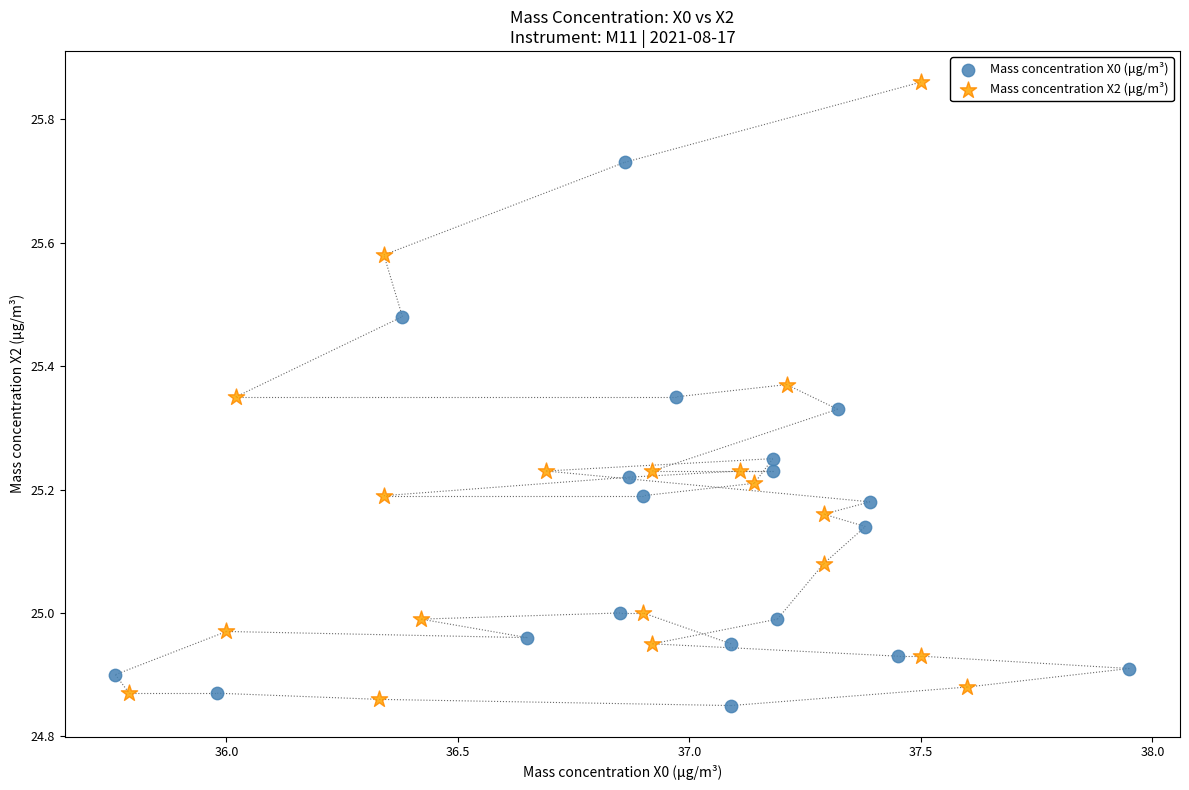

What are all the series names shown in the legend?

Mass concentration X0 (μg/m³), Mass concentration X2 (μg/m³)